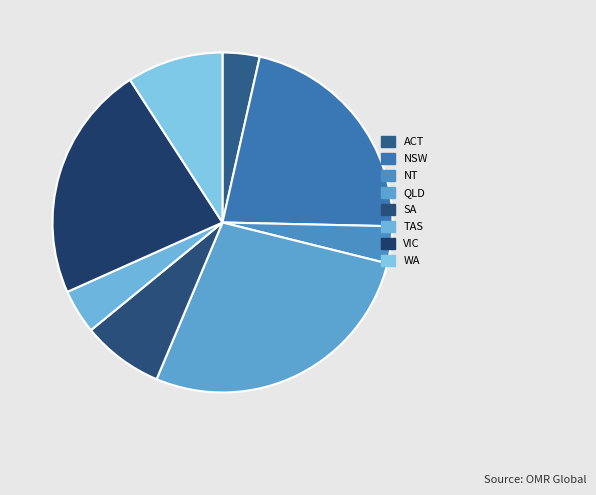

Between TAS and NSW, which is larger?

NSW